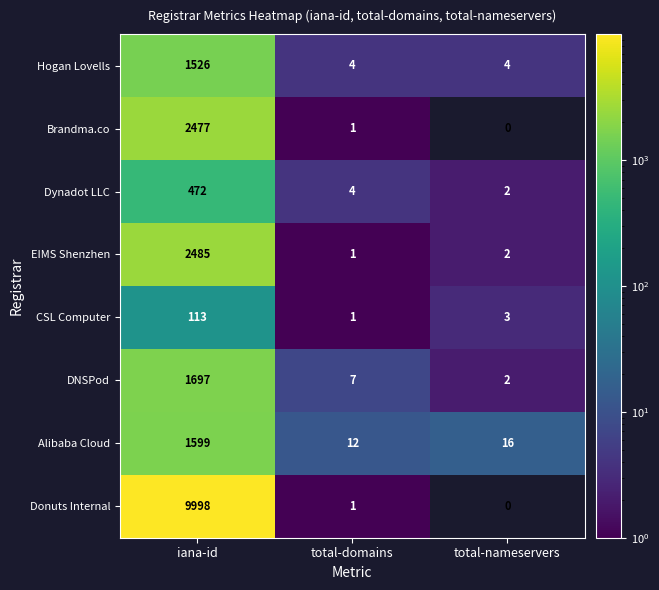

Which series has the largest total across all categories?

Donuts Internal